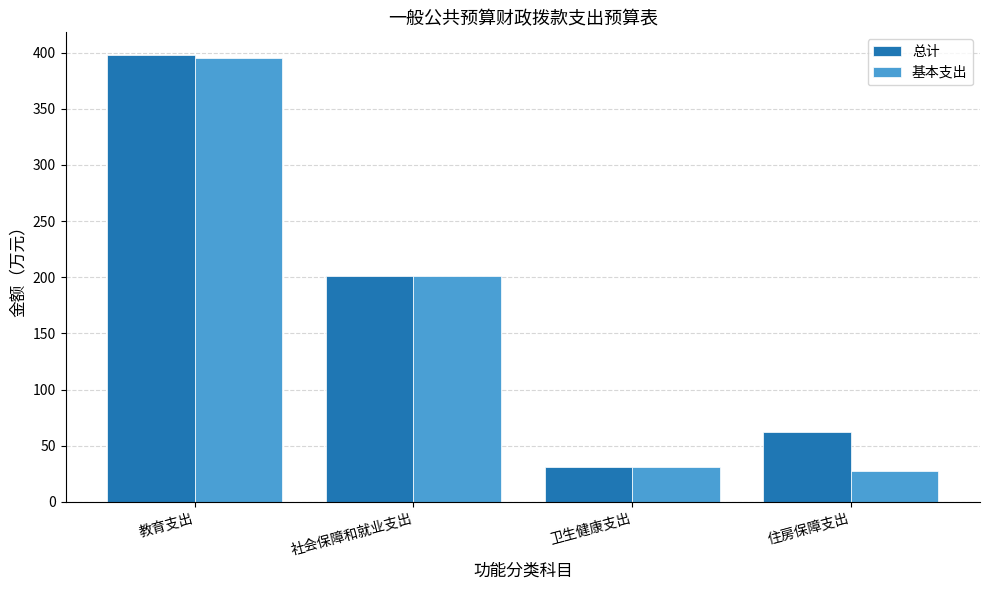

Reading left to right, list all the values displayed in this chart.

总计: 398.1	201.3	30.9	62.3
基本支出: 394.8	201.3	30.9	27.3